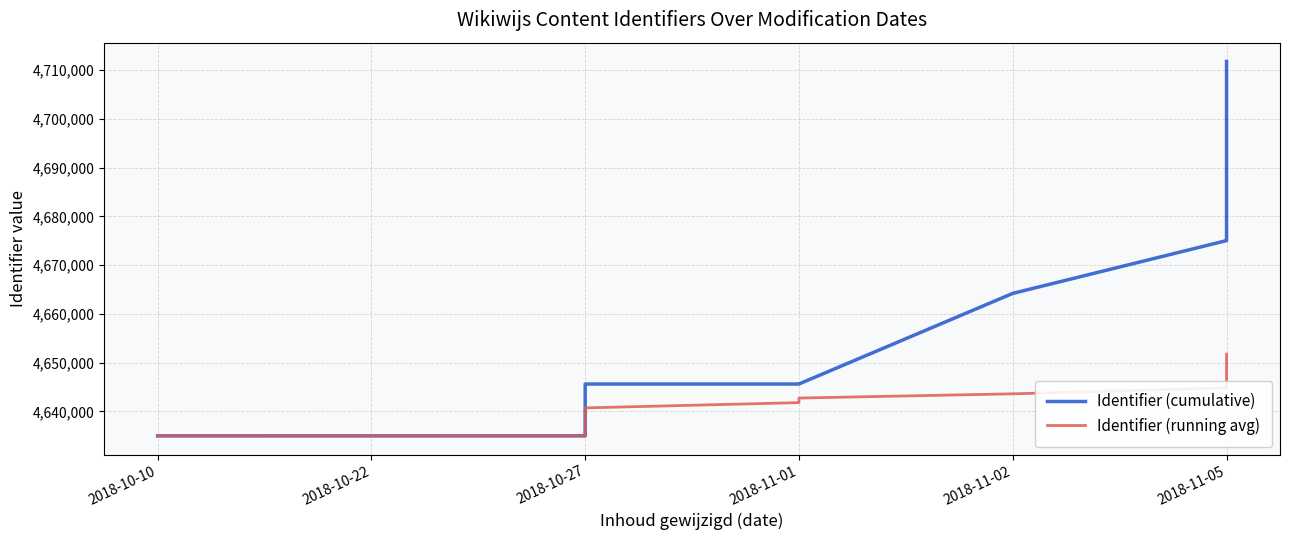

What position from the left is 2018-10-27?

3